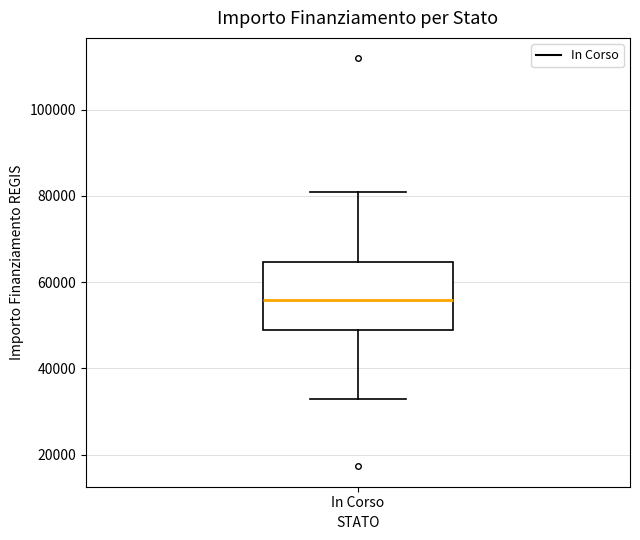

Read this box plot against the y-axis: the position of the median line, the range covered by the box, and the ends of both whiskers. The values are not printed on the chart, so give them approximately, as read against the axis.

median 56000, box 50000 to 64000, whiskers 32000 to 80000